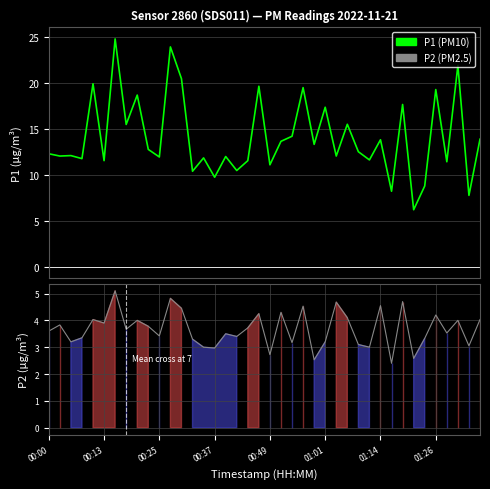

Is it true that P2 (PM2.5) equals 7.0 at 23?

False